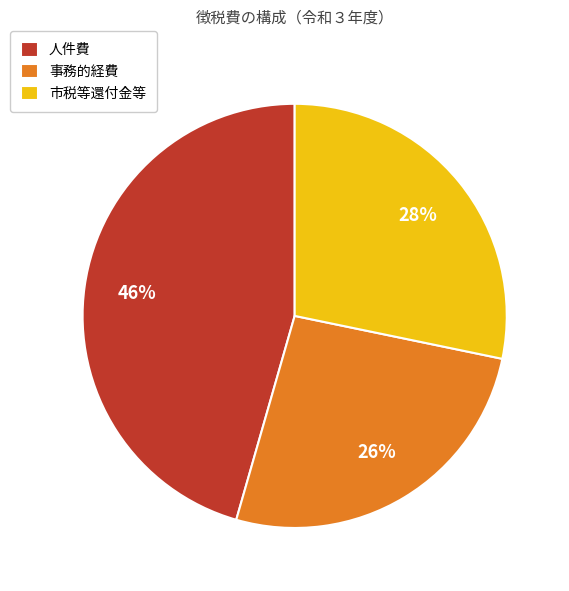

Is 事務的経費 the majority of the pie?

No